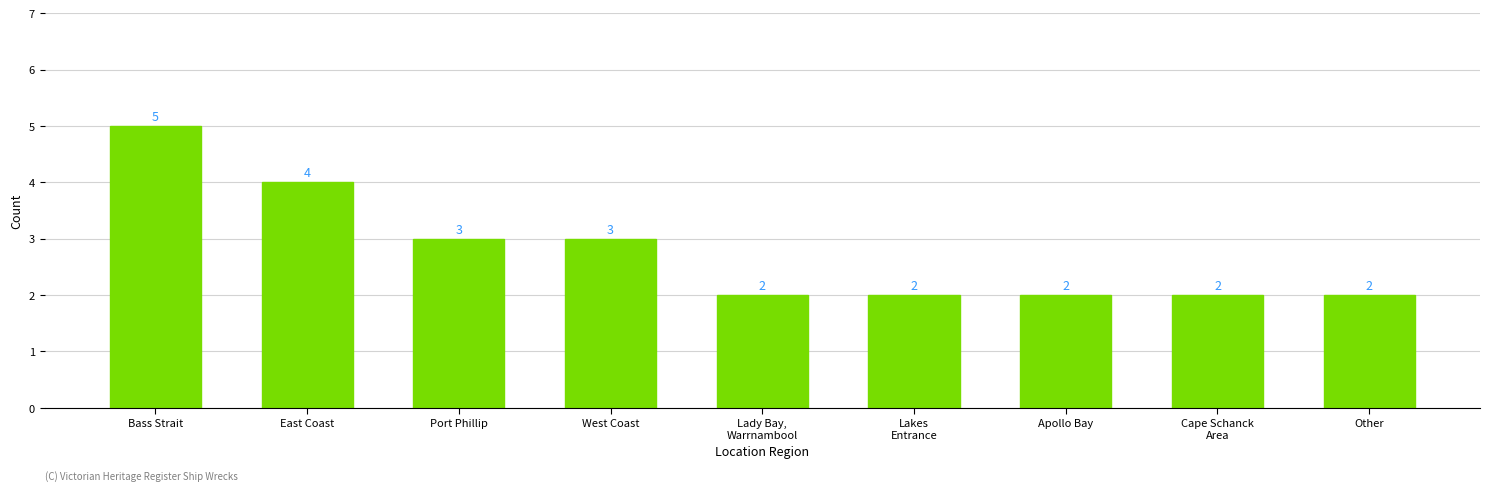

What is the value of the 8th bar from the left?

2